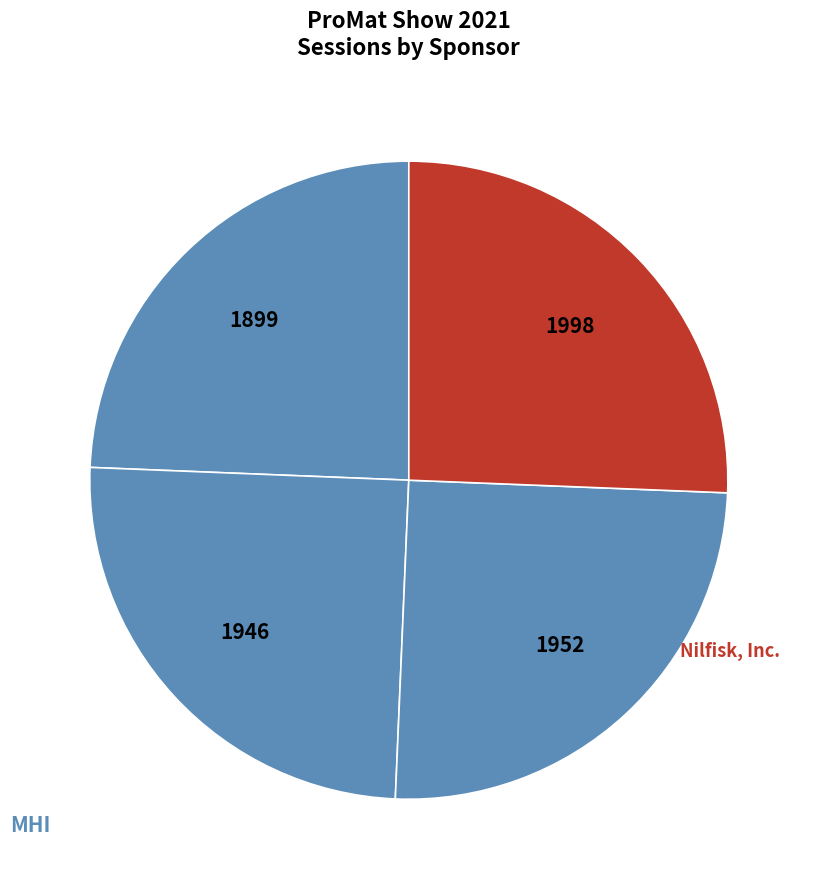

Does 1952 represent more than half of the total?

No